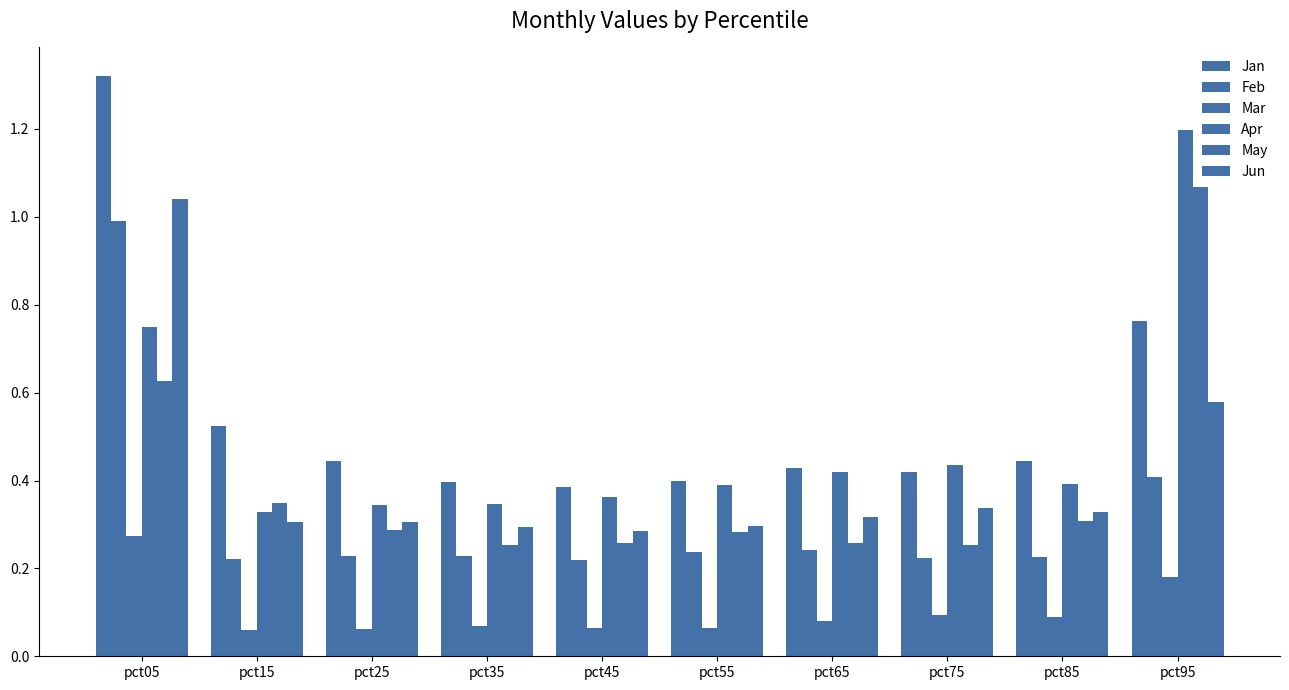

What is the spread (max minus min) of values at pct35?

0.3